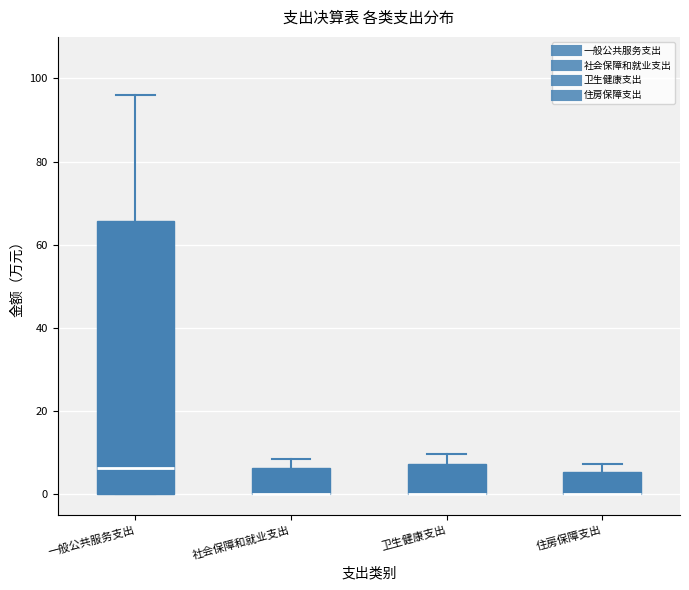

Comparing the boxes themselves (not the whiskers), which one is the tallest?

一般公共服务支出